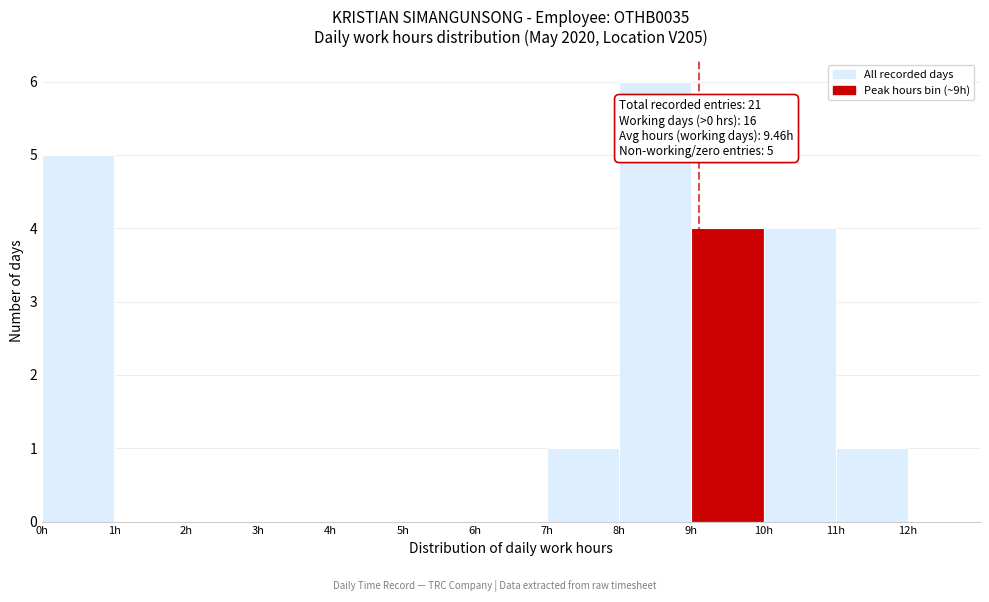

Over which range of the x-axis is the bar tallest?

8 to 9